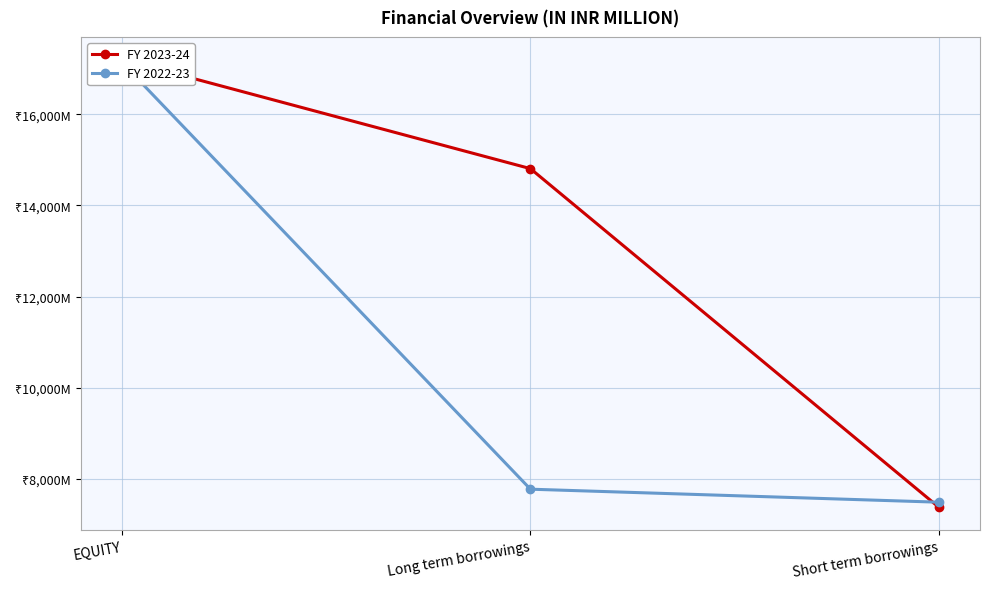

What are all the series names shown in the legend?

FY 2023-24, FY 2022-23